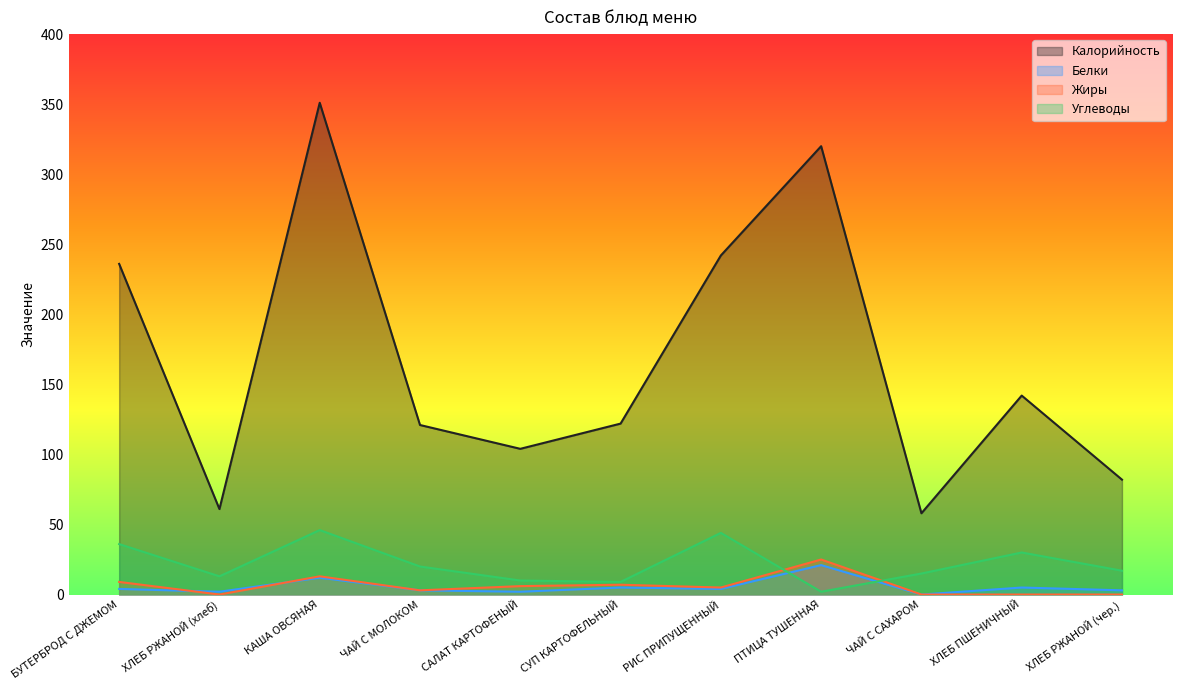

How many data points does each series have?

11